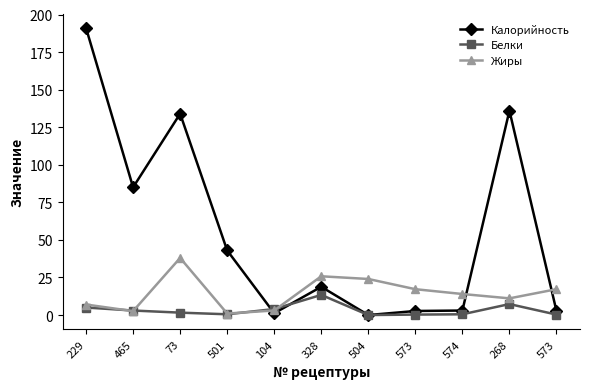

What are all the series names shown in the legend?

Калорийность, Белки, Жиры